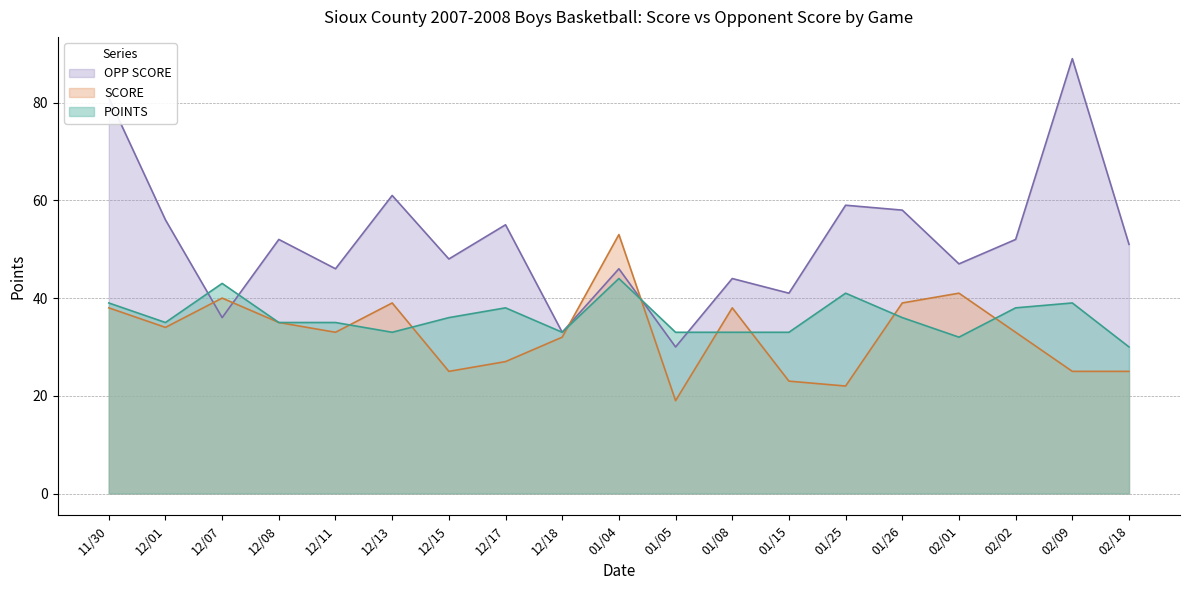

Does the chart display data point markers on the line(s)?

No